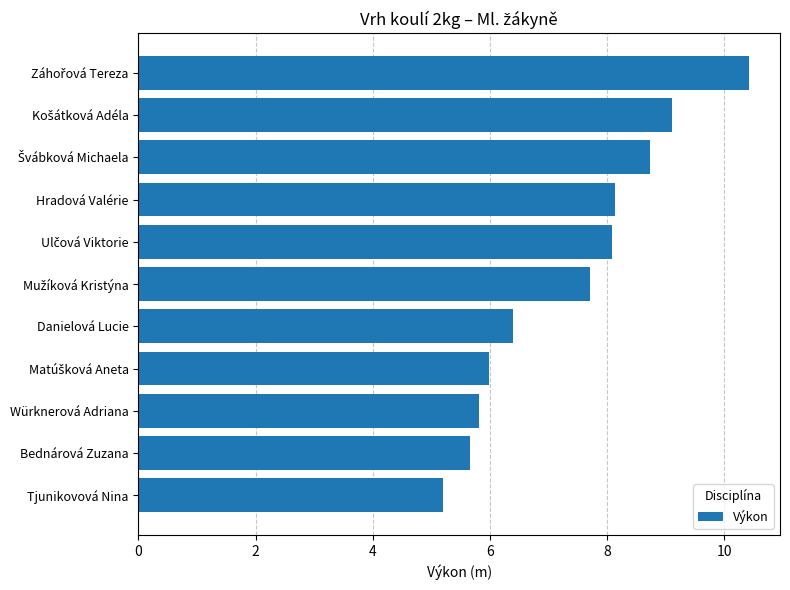

Are the bars grouped side by side (vs. stacked)?

No